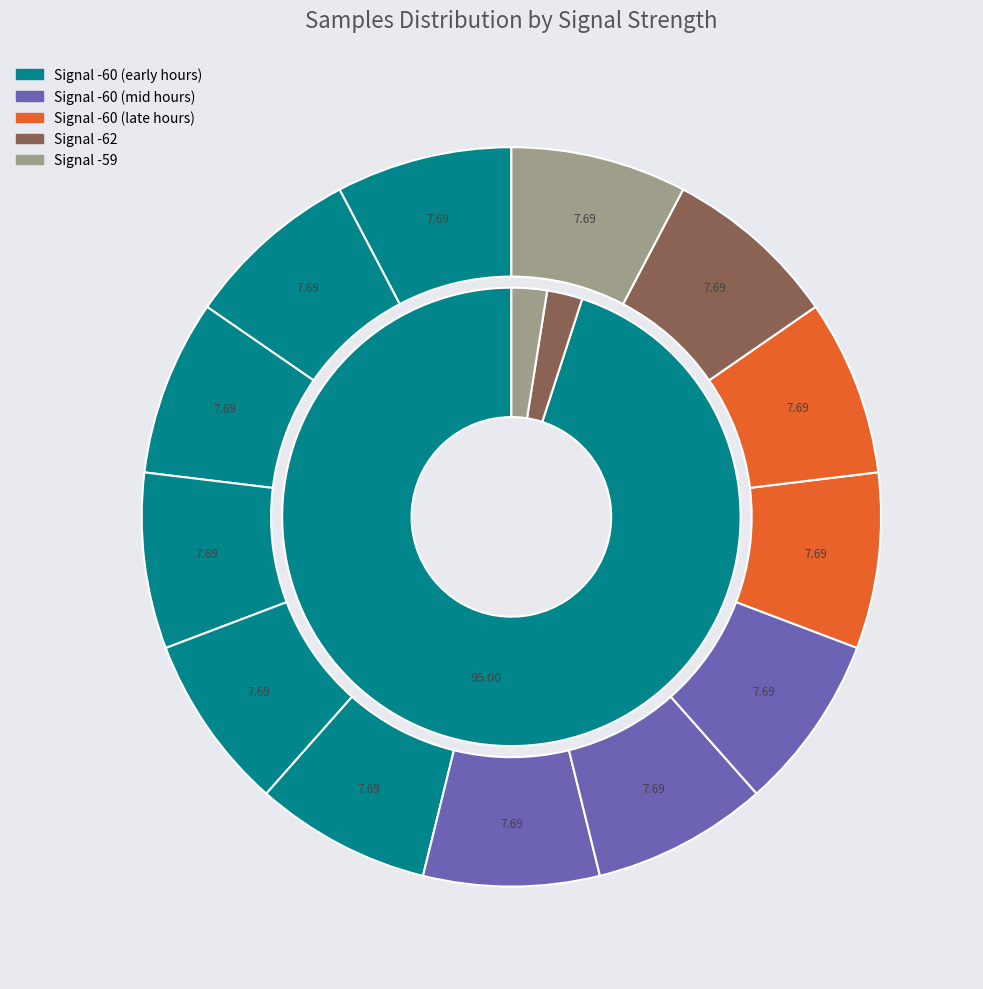

Is there any slice that represents more than half of the pie?

No